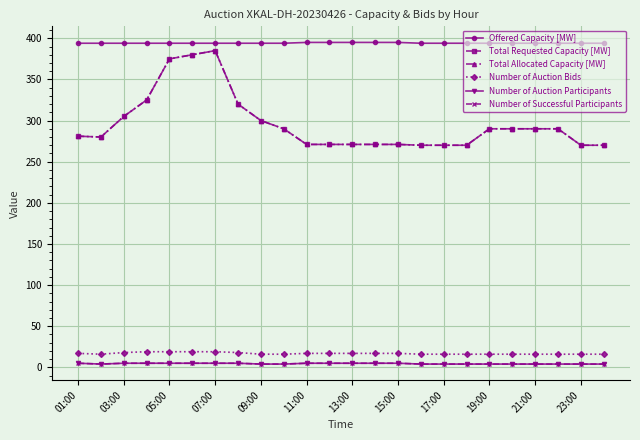

List the series in order of their peak value, highest first.

Offered Capacity [MW], Total Requested Capacity [MW], Total Allocated Capacity [MW], Number of Auction Bids, Number of Auction Participants, Number of Successful Participants